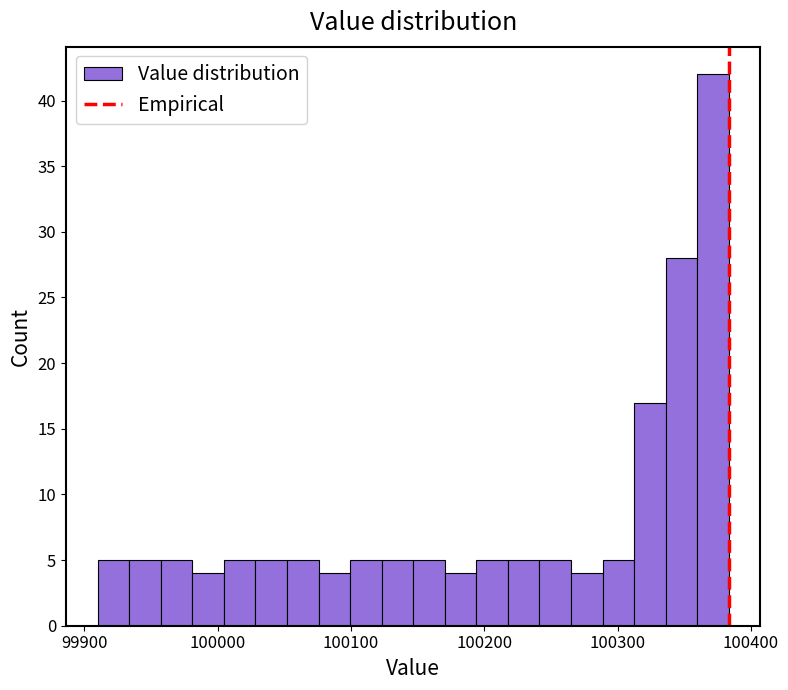

Read against the x-axis, roughly where is the centre of the tallest bar?

100370